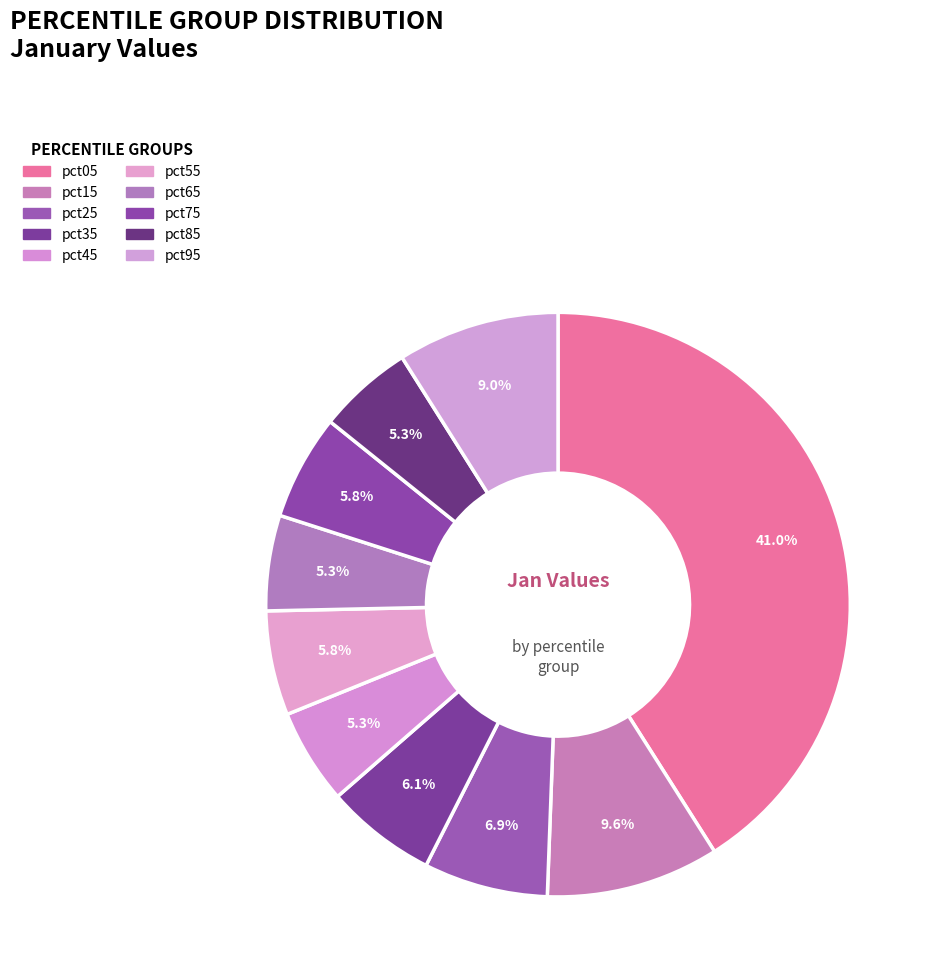

To the nearest percent, what is the average slice percentage?

10%